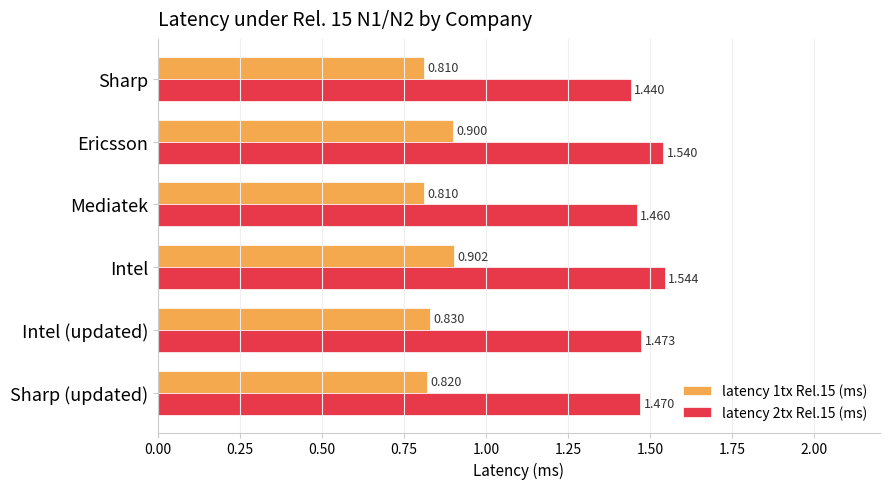

At which category is the sum across all series the highest?

Intel